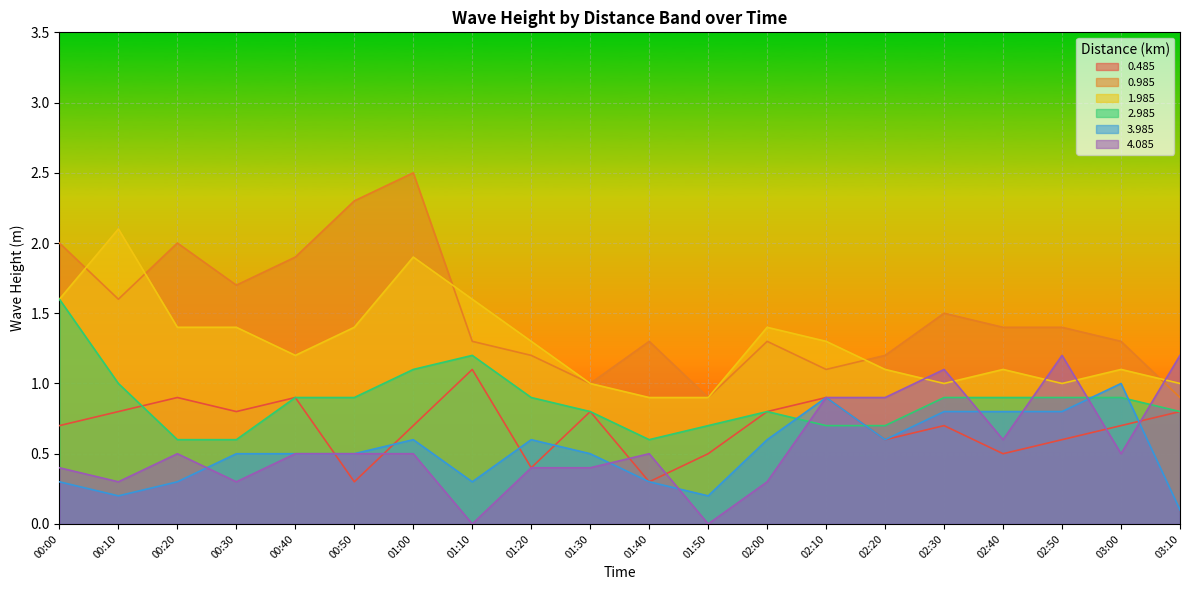

Where is the first local maximum for 0.985?

00:20